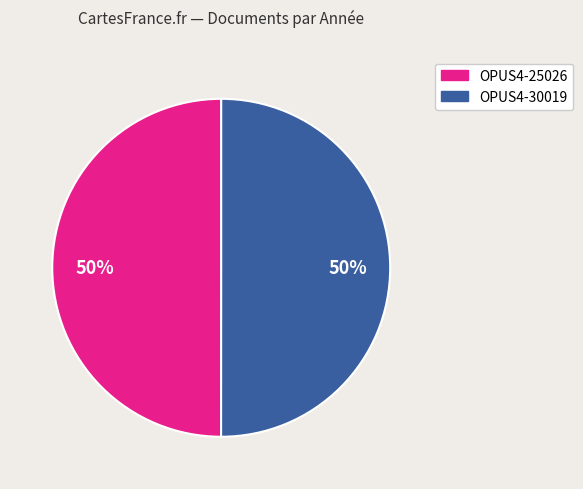

To the nearest percent, what percentage of the pie is OPUS4-25026?

50%